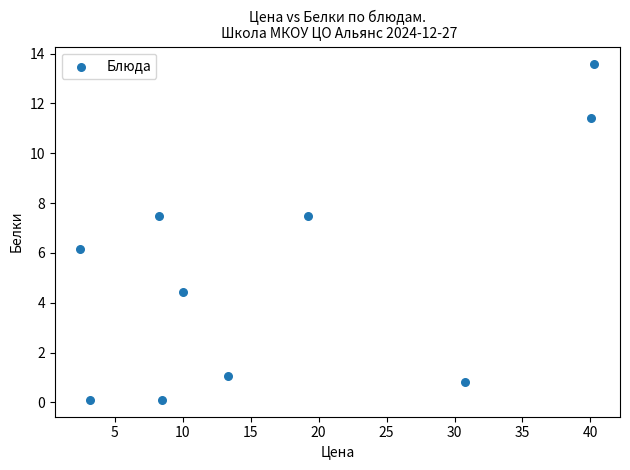

What Y value in the scatter plot is closest to 6?

6.2